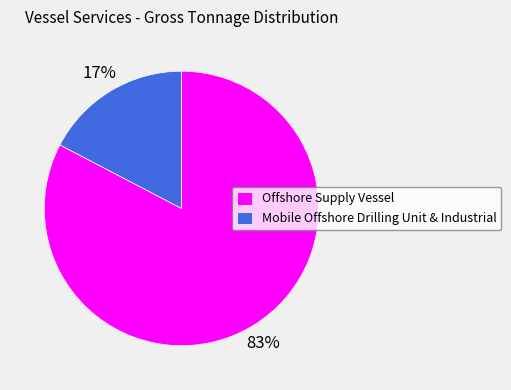

To the nearest percent, what is the average slice percentage?

50%